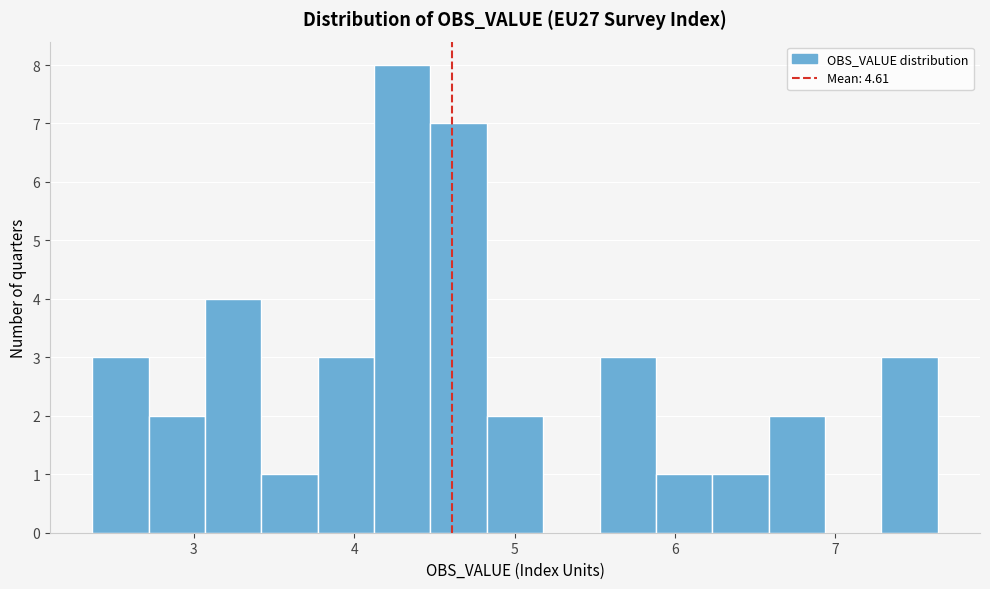

Read against the x-axis, roughly where is the centre of the tallest bar?

4.3